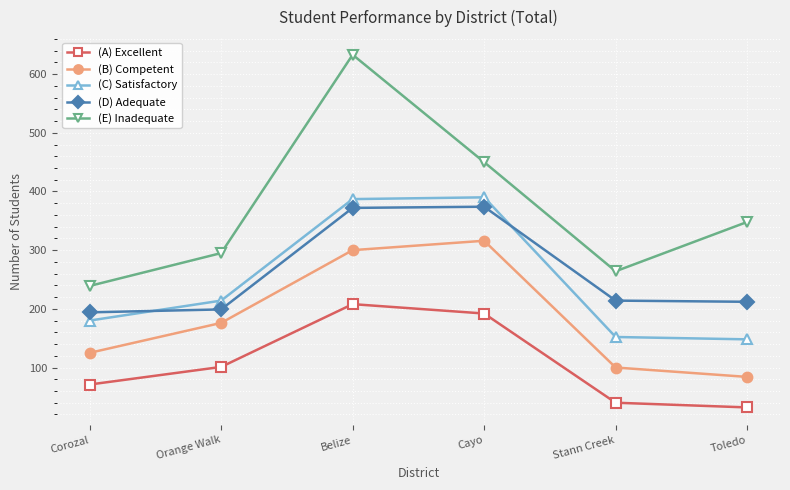

Read the (B) Competent value at Orange Walk, to the nearest 5.

175